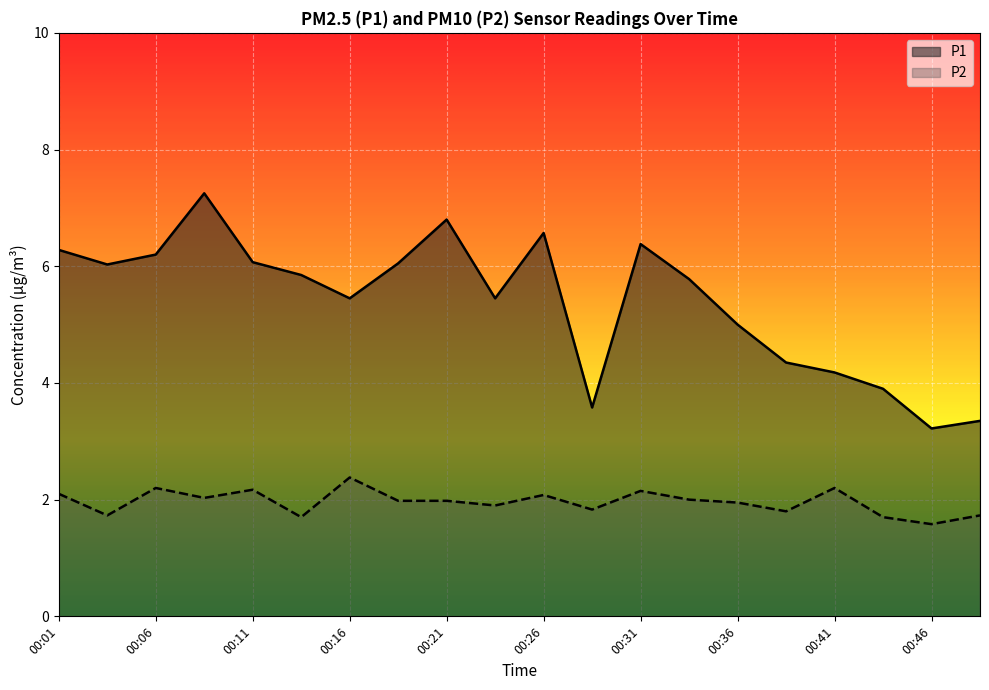

What is the value of the P2 point at the 6th from the left?

1.7